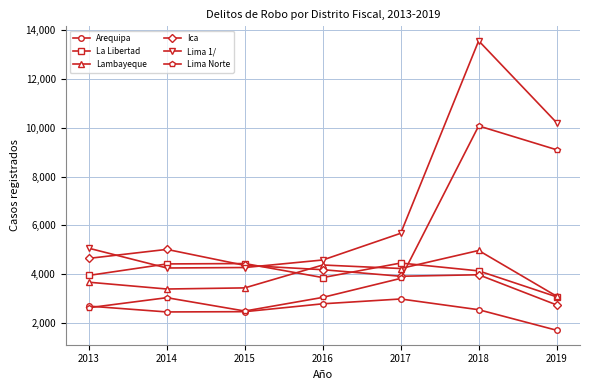

What are all the series names shown in the legend?

Arequipa, La Libertad, Lambayeque, Ica, Lima 1/, Lima Norte